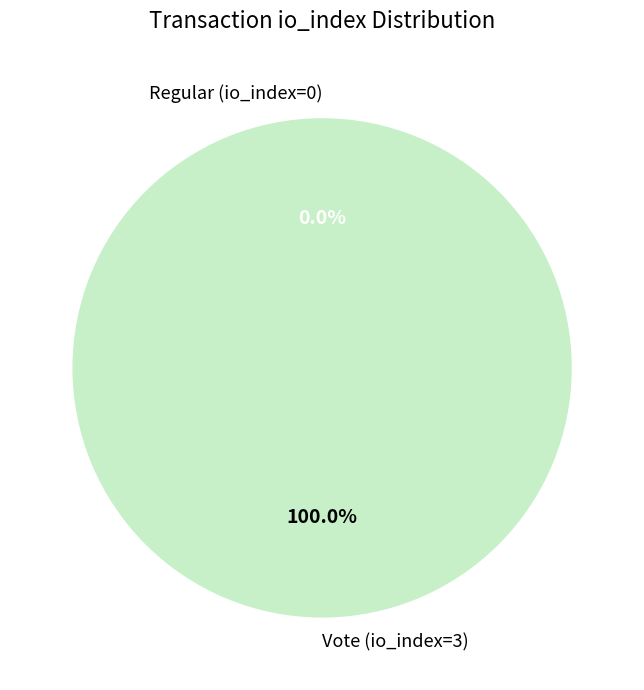

Which category has the biggest portion of the pie?

Vote (io_index=3)